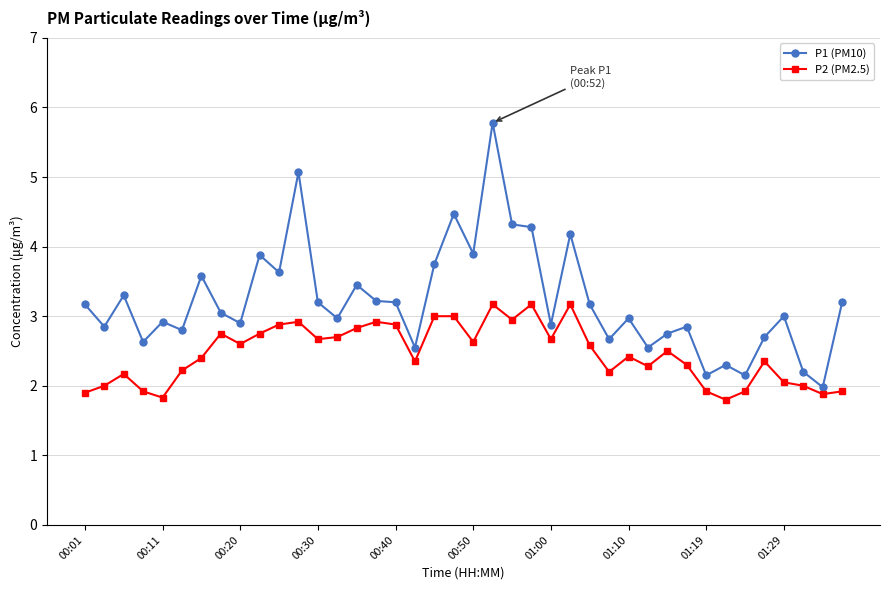

Rank the series by their average value, from lowest to highest.

P2 (PM2.5), P1 (PM10)